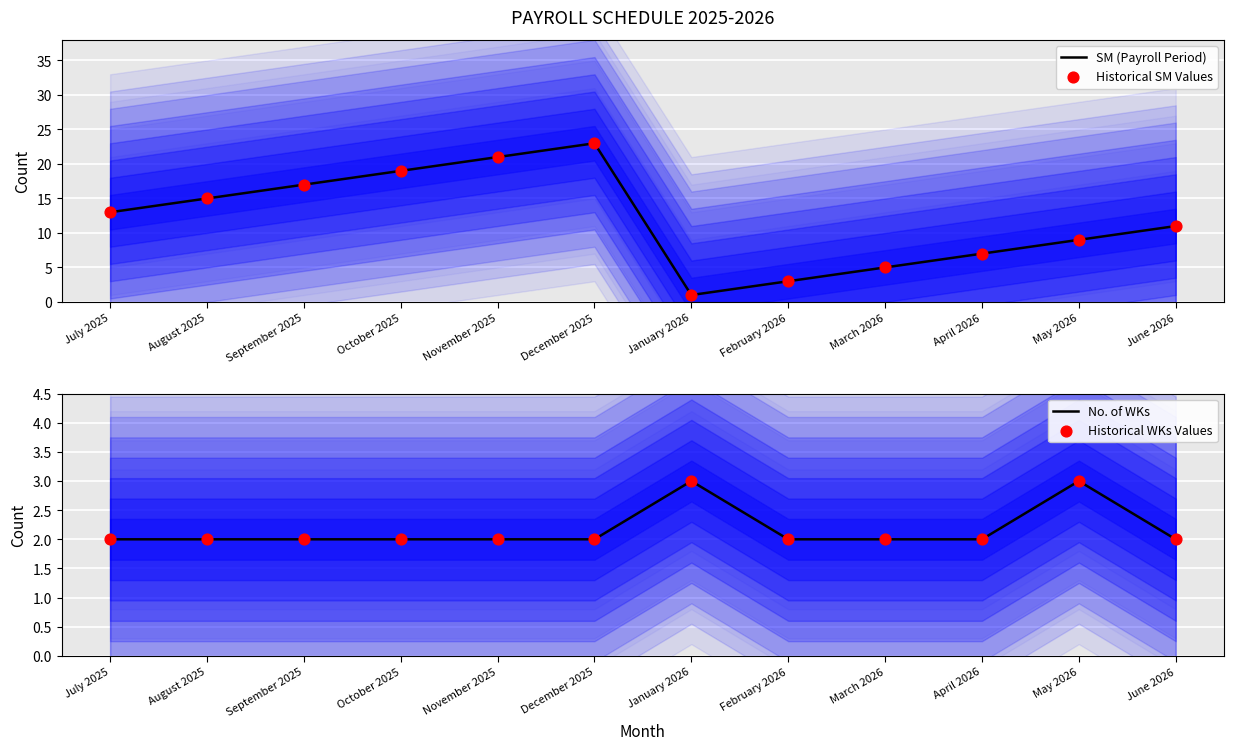

What are all the series names shown in the legend?

SM (Payroll Period), Historical SM Values, No. of WKs, Historical WKs Values